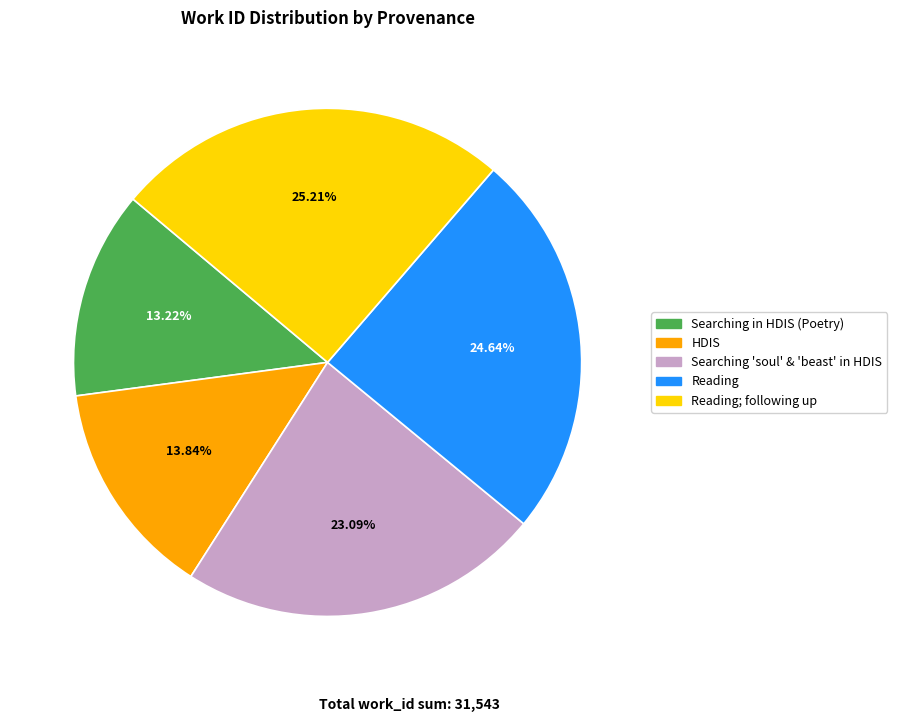

Is there any slice that represents more than half of the pie?

No